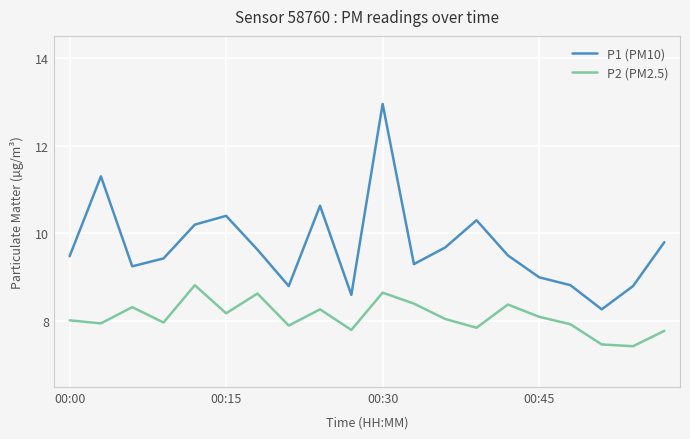

What is the difference between the maximum and minimum values in the P2 (PM2.5) series?

1.4